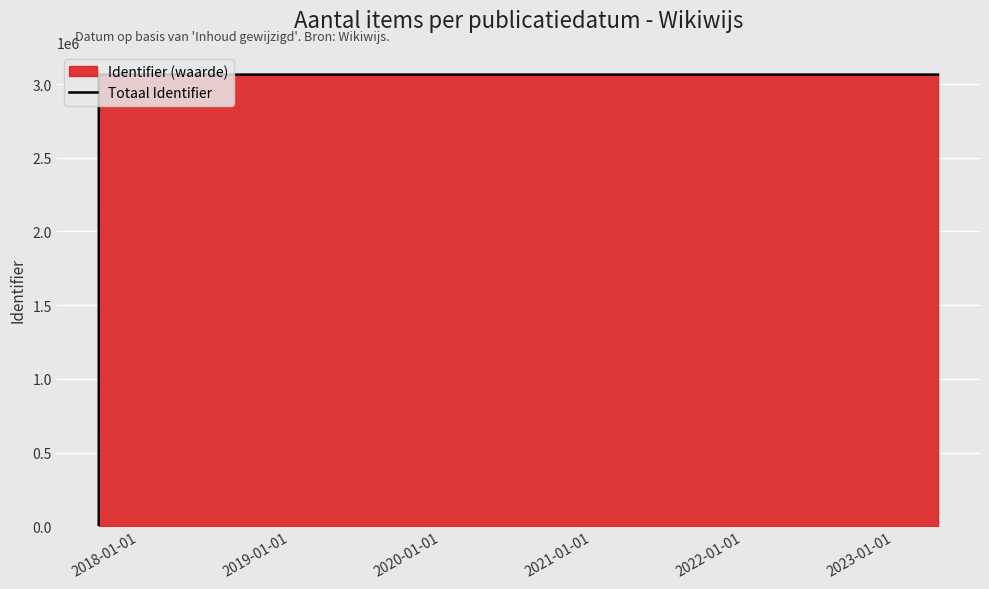

True or false: there are more than 0 points higher than both neighbors.

False